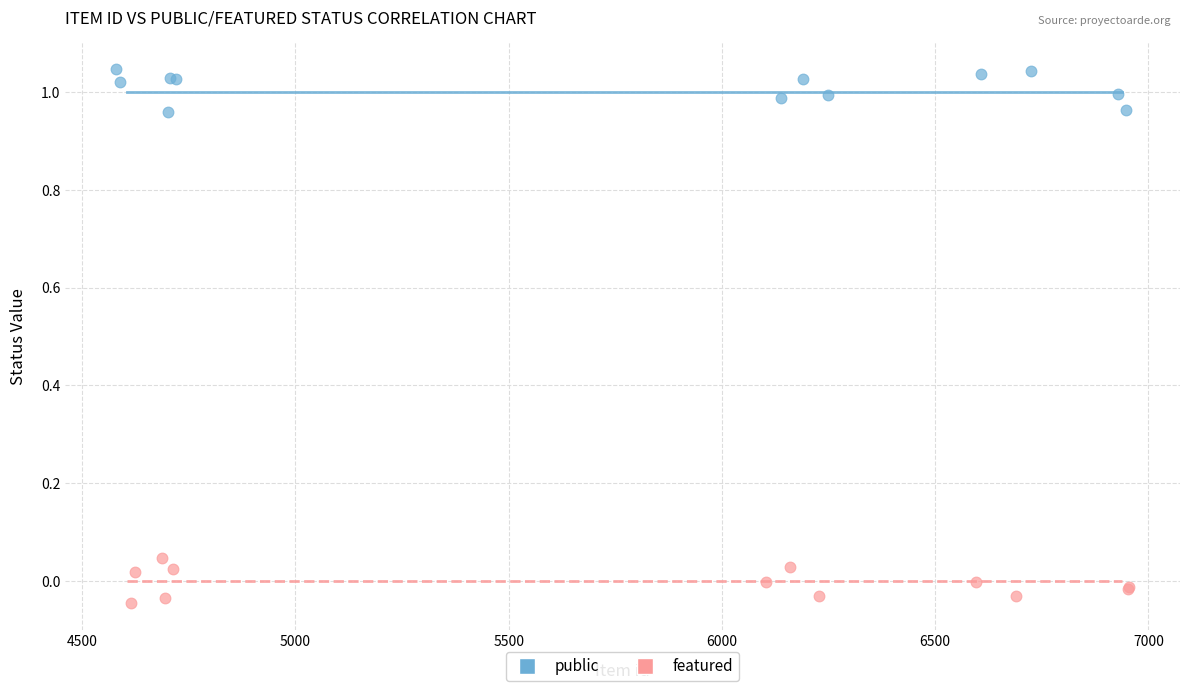

Which series contains the highest Y value?

public